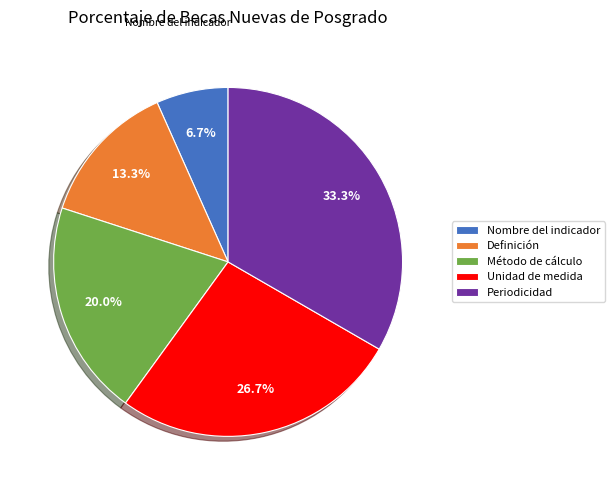

To the nearest percent, what is the difference between the largest and smallest slice percentages?

27%